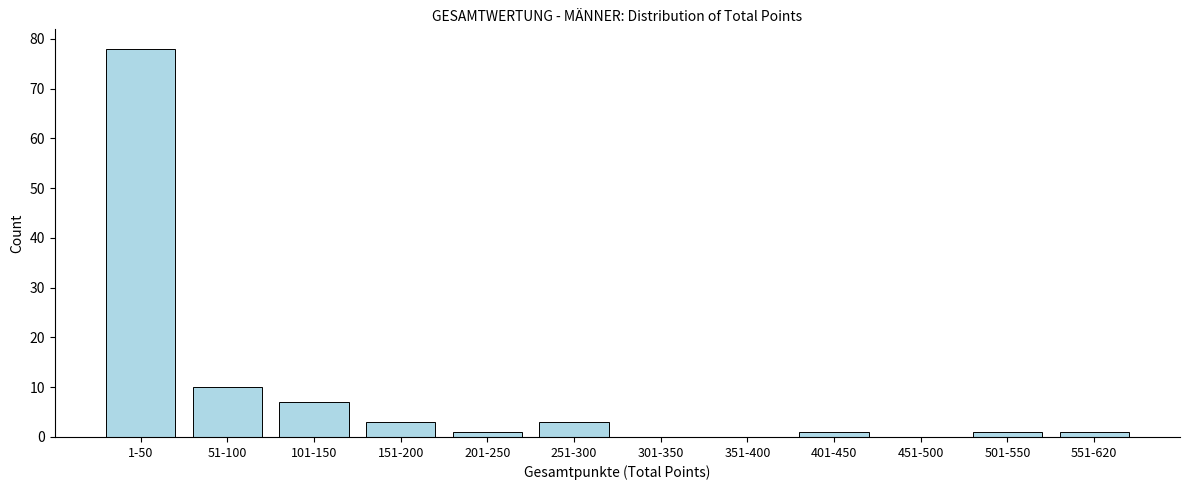

Reading left to right, extract all data points from this chart.

1-50=78	51-100=10	101-150=7	151-200=3	201-250=1	251-300=3	301-350=0	351-400=0	401-450=1	451-500=0	501-550=1	551-620=1